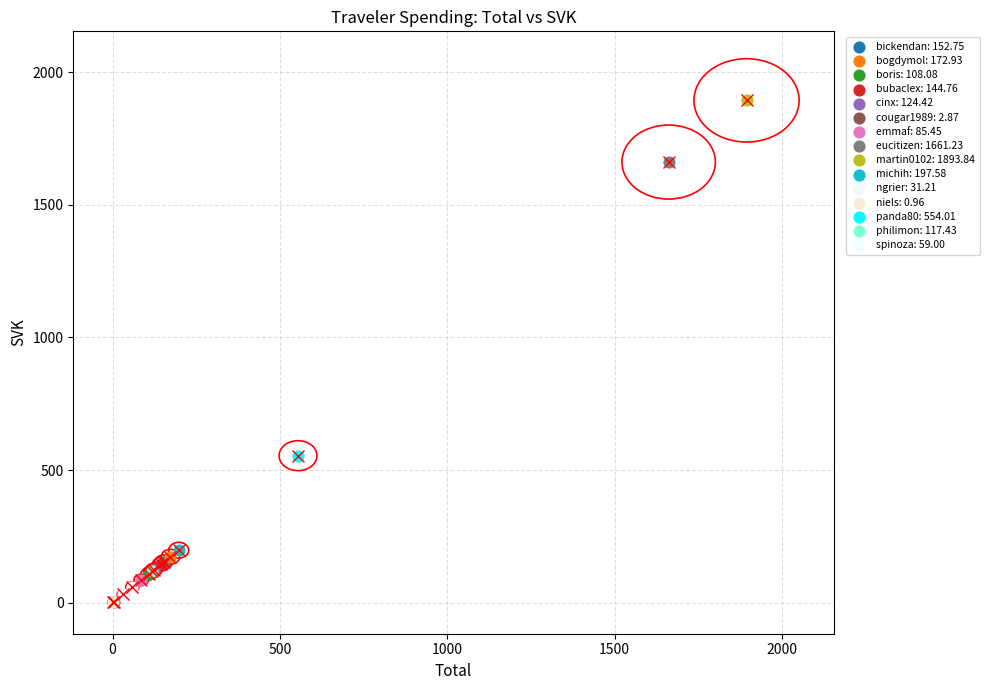

Which series reaches the maximum Y coordinate?

martin0102: 1893.84